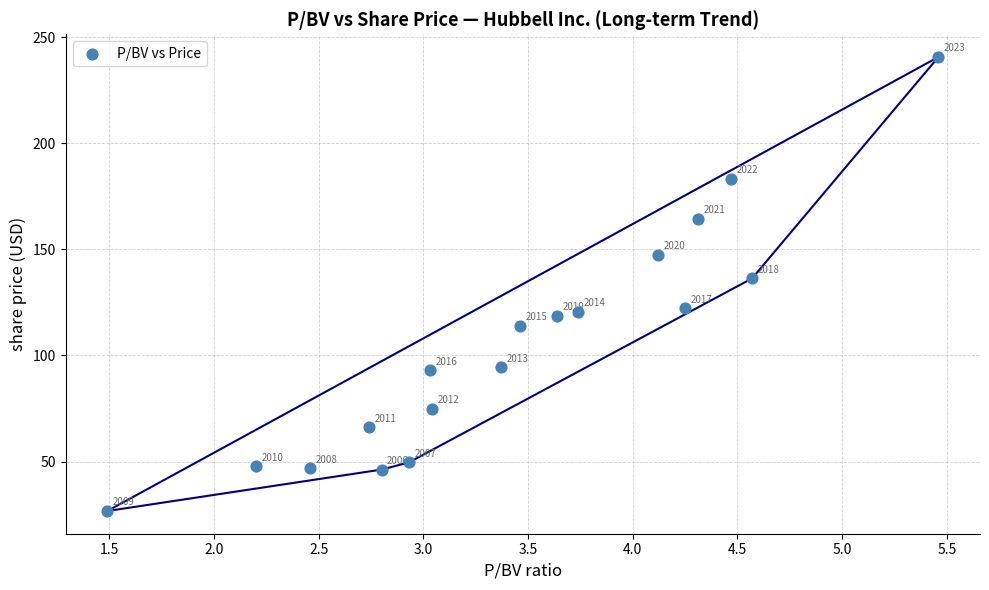

What Y value in the scatter plot is closest to 133?

136.3